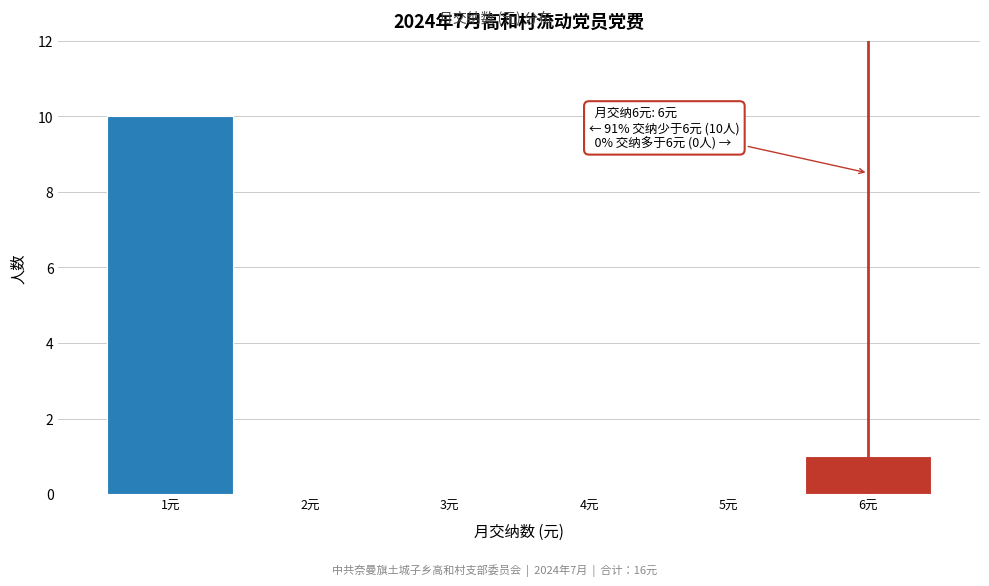

Which range on the x-axis has the tallest bar?

0.5 to 1.5